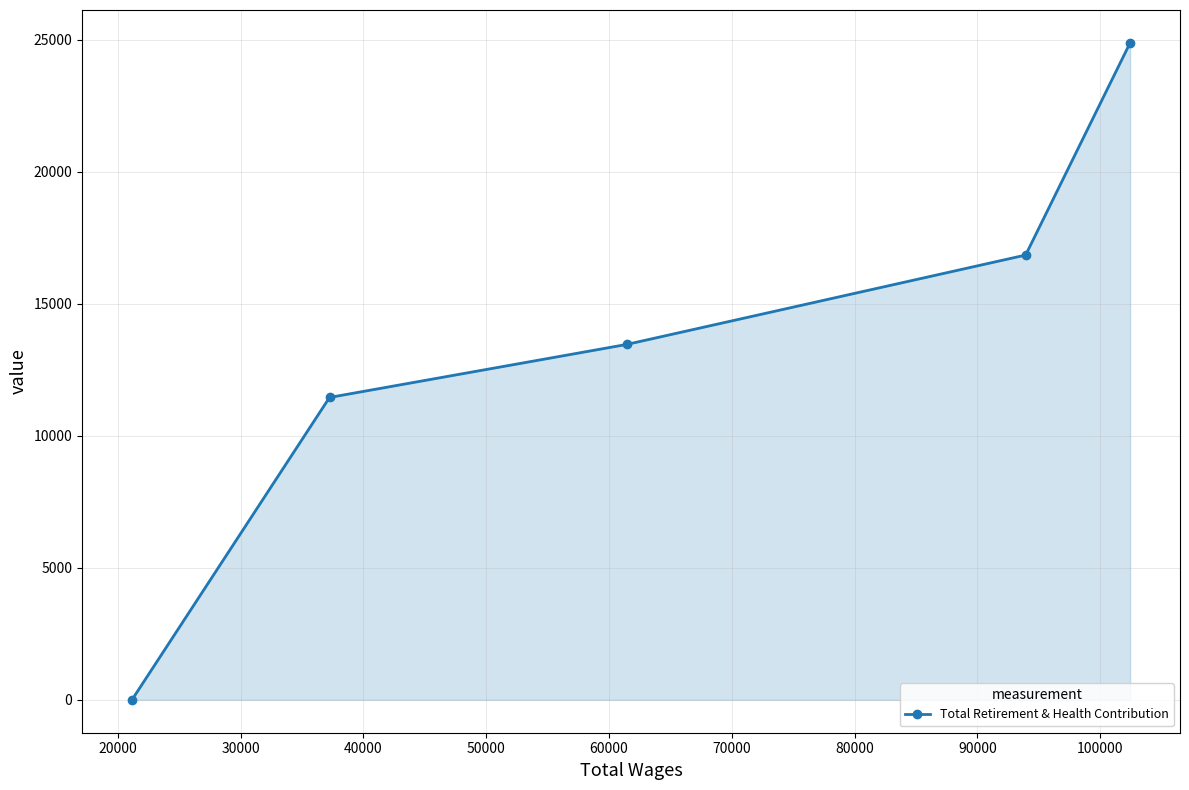

What is the sum of all values?

66664